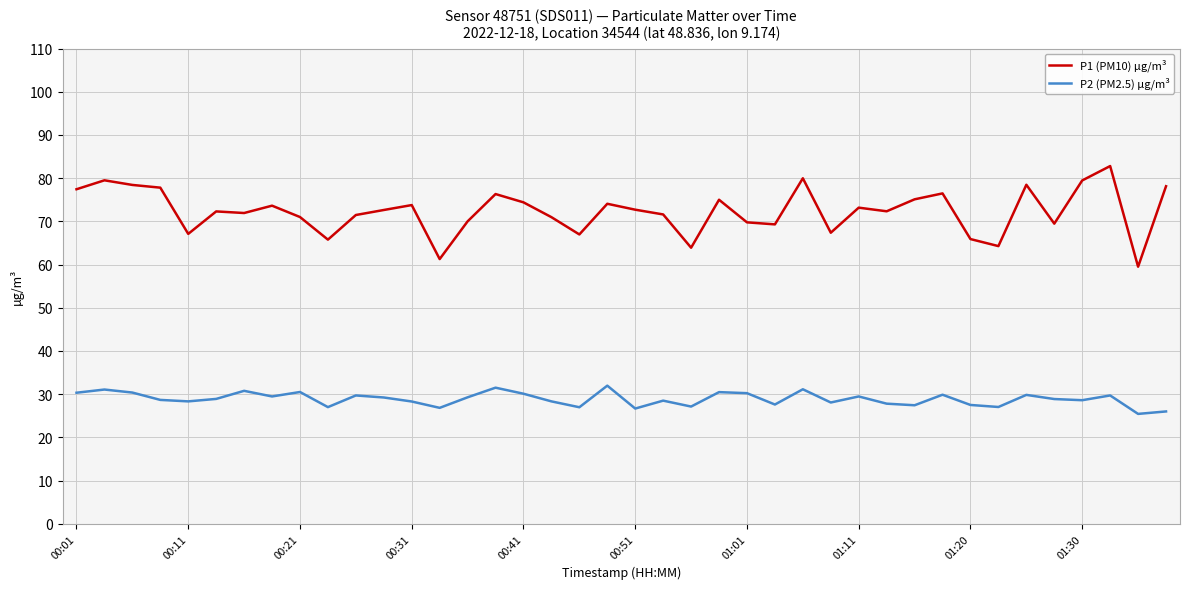

List the series in order of their peak value, highest first.

P1 (PM10) µg/m³, P2 (PM2.5) µg/m³